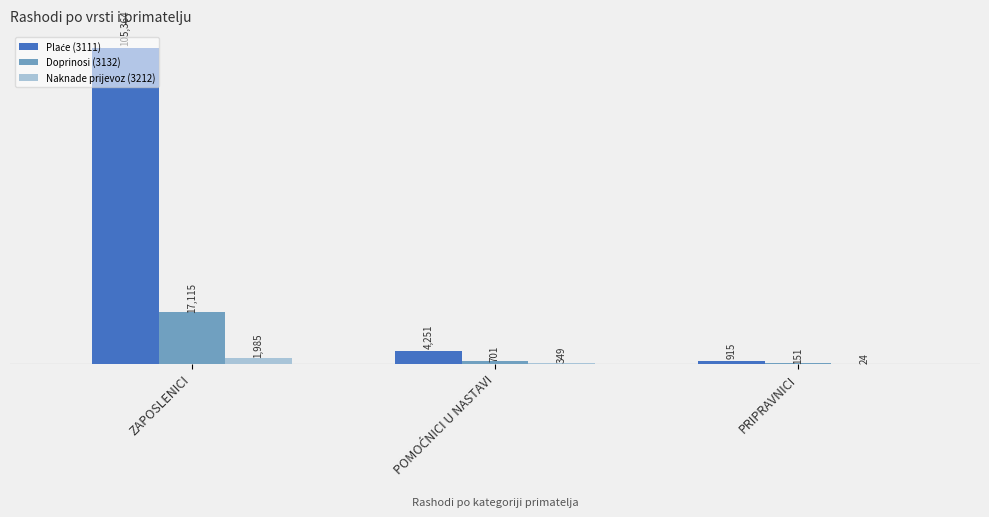

True or false: Naknade prijevoz (3212) has a value of 486.2 at ZAPOSLENICI.

False